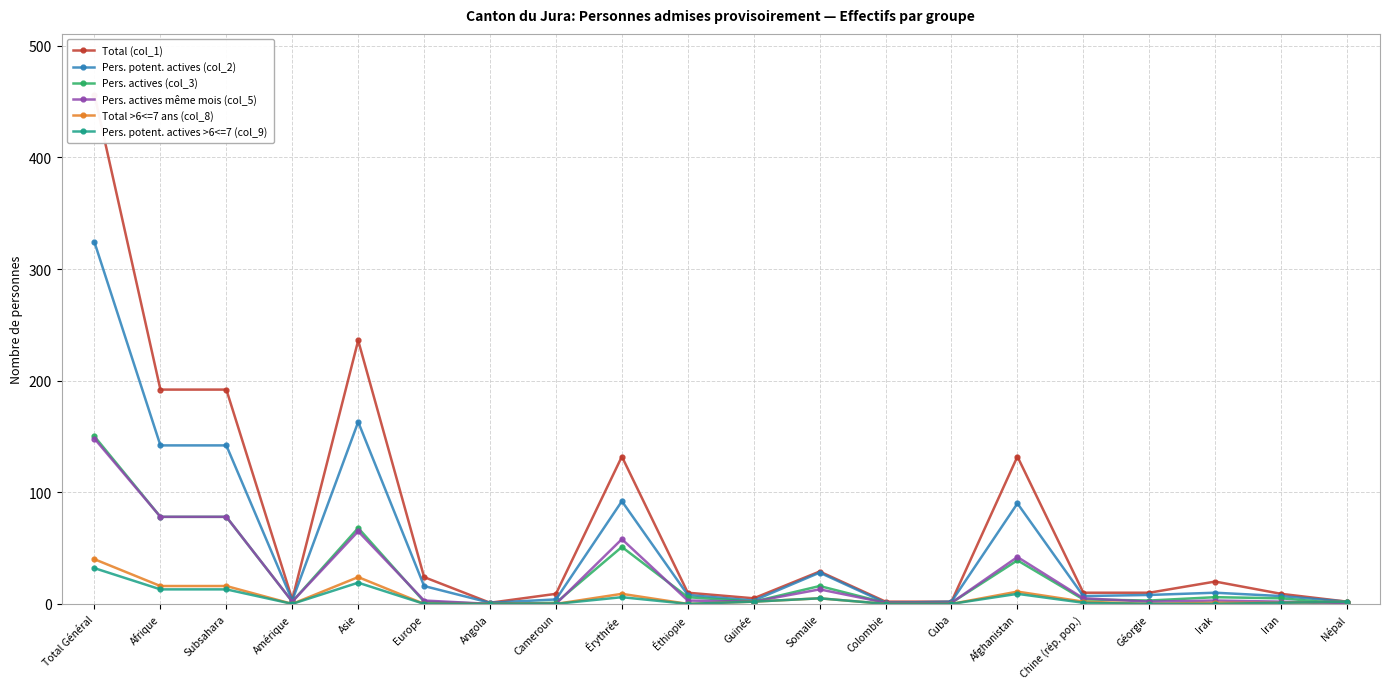

Which series has the largest total across all categories?

Total (col_1)